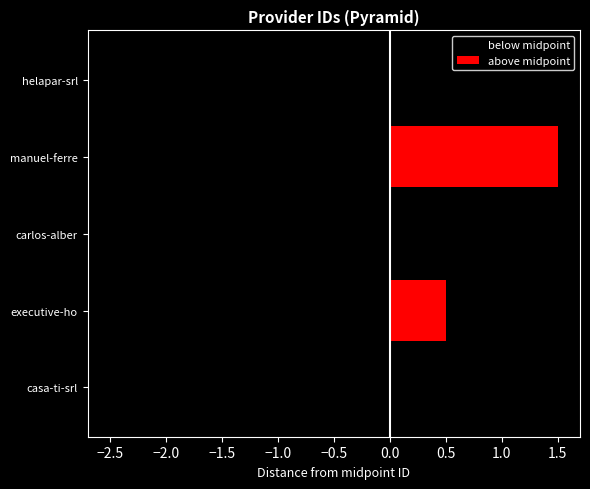

Count the number of data series in this chart.

2